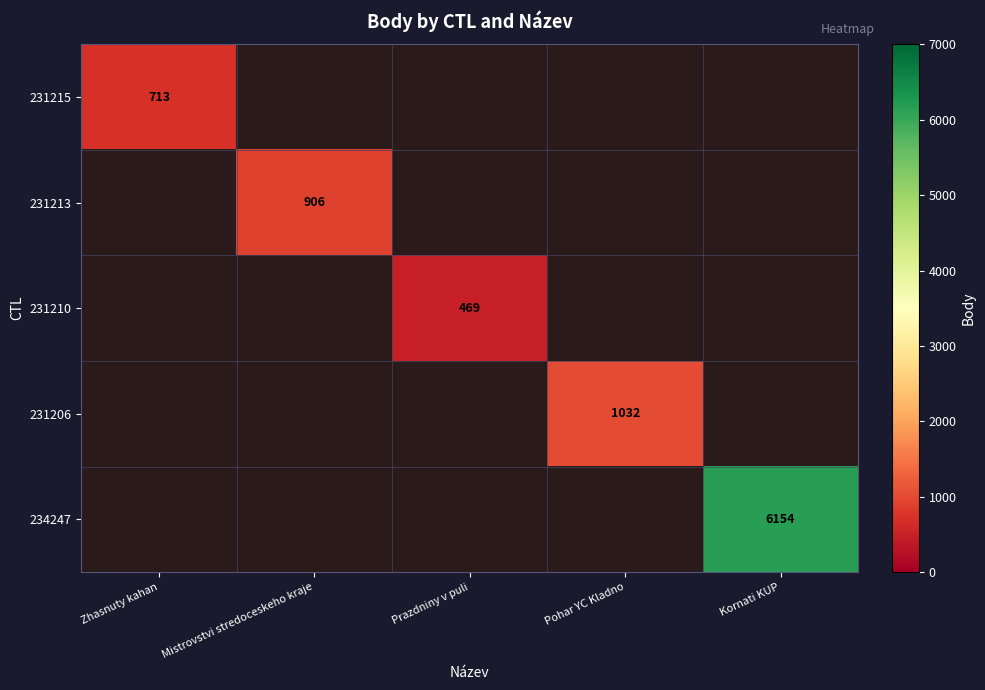

Is it true that 231213 equals 1352 at Mistrovstvi stredoceskeho kraje?

False